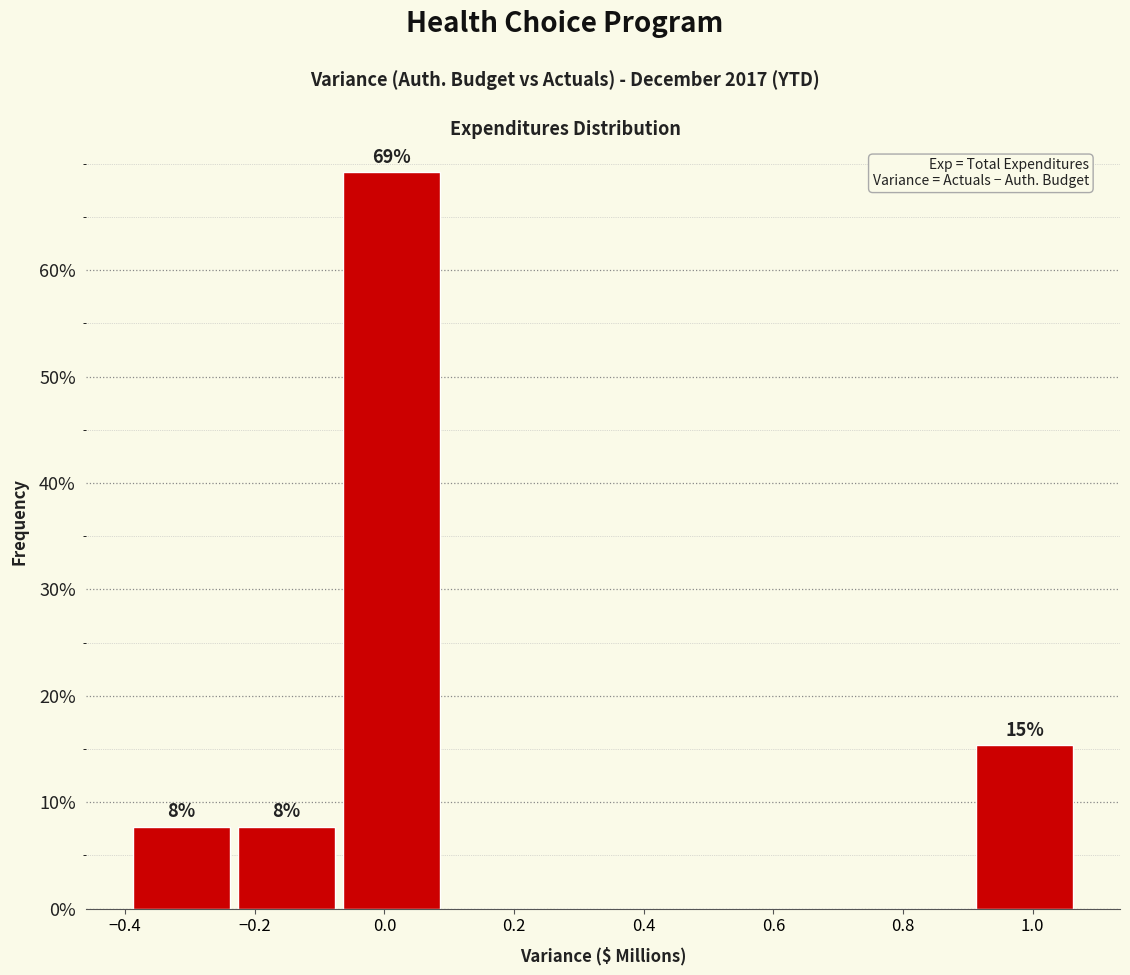

Which range on the x-axis has the tallest bar?

-0.06 to 0.10